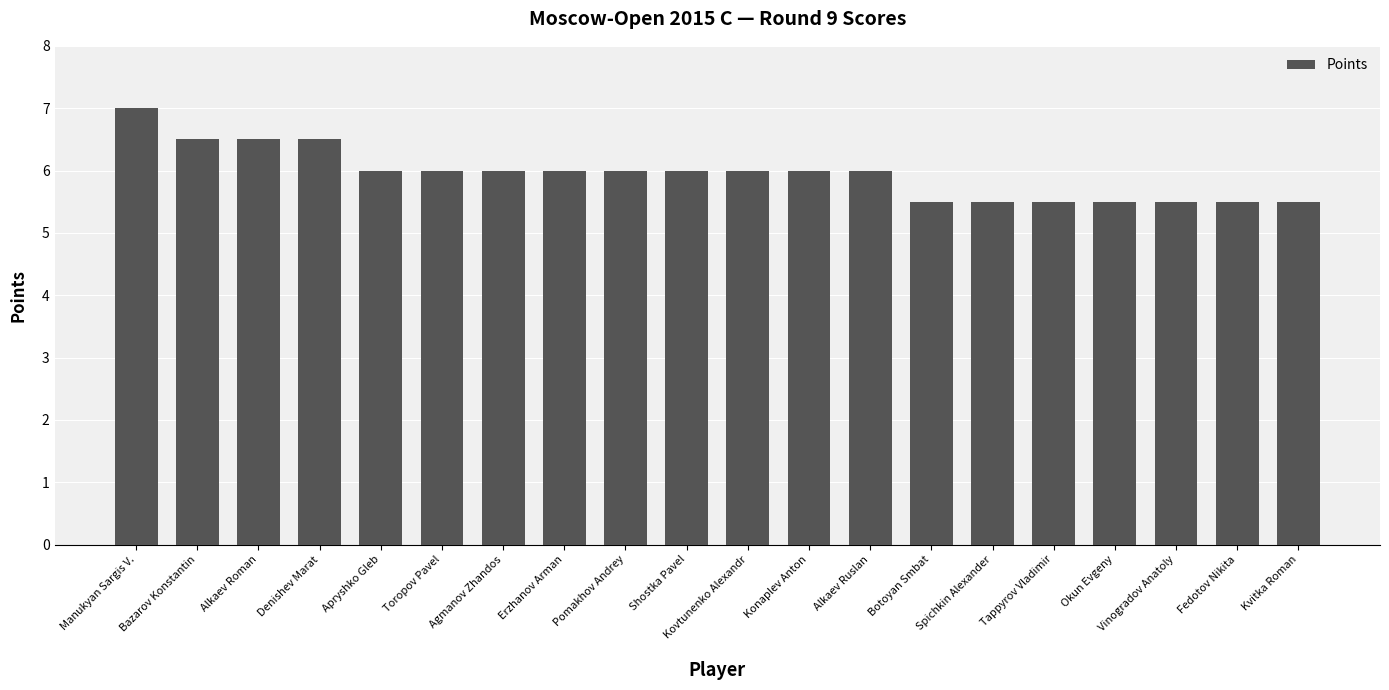

At which label does the data first exceed 6?

Manukyan Sargis V.